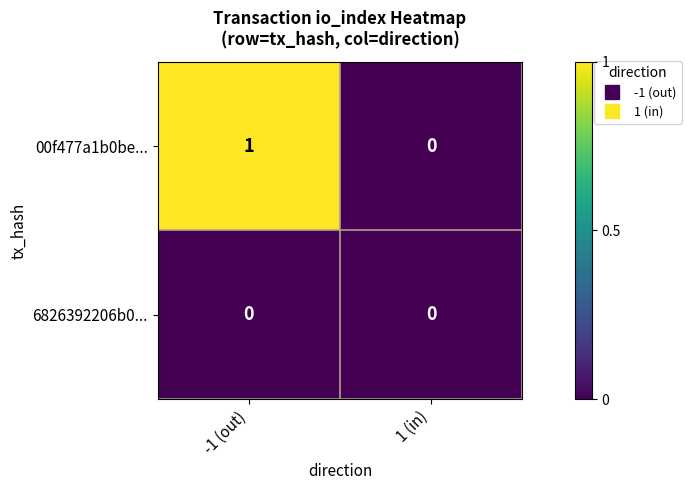

Is the value of 00f477a1b0be... at -1 (out) greater than the value of 6826392206b0... at 1 (in)?

Yes